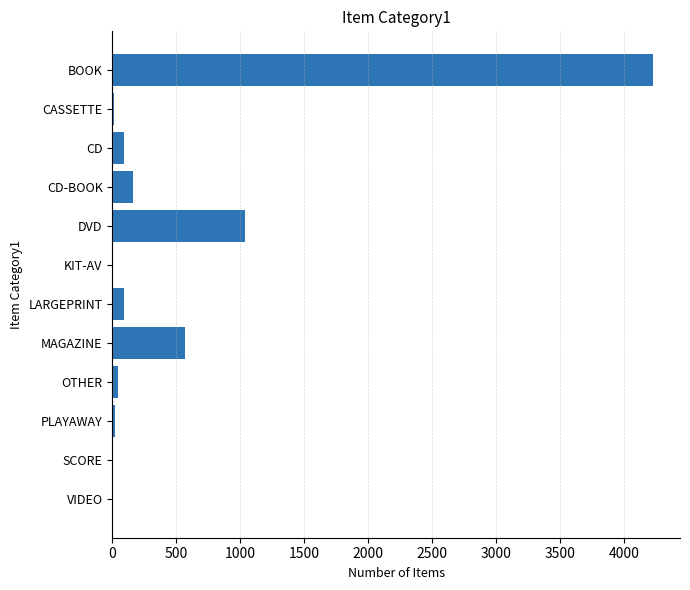

The value at MAGAZINE is 935. True or false?

False